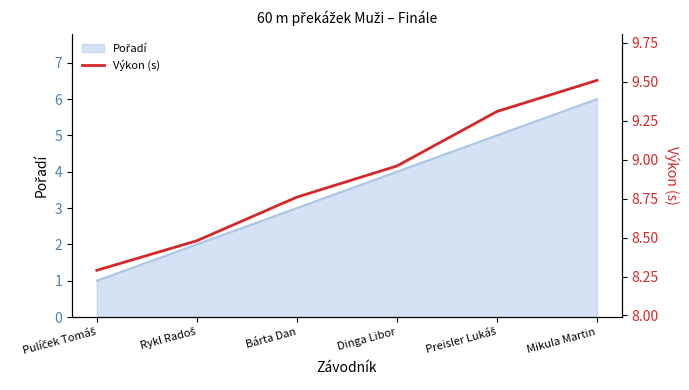

The value at Preisler Lukáš is 9.3. True or false?

True